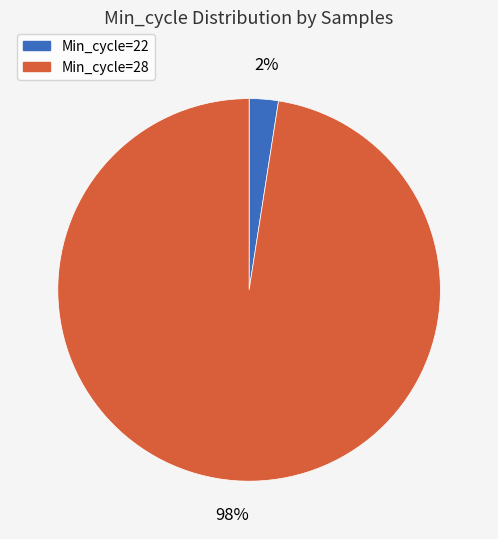

Count the number of slices in the pie.

2